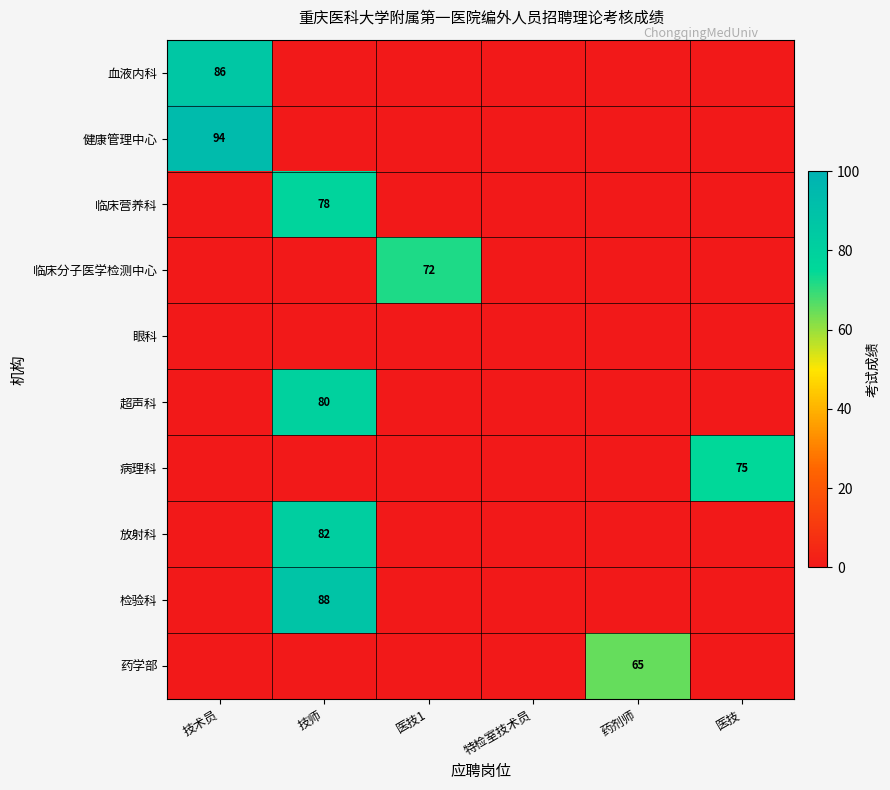

Between 医技 and 技术员, which is larger?

技术员